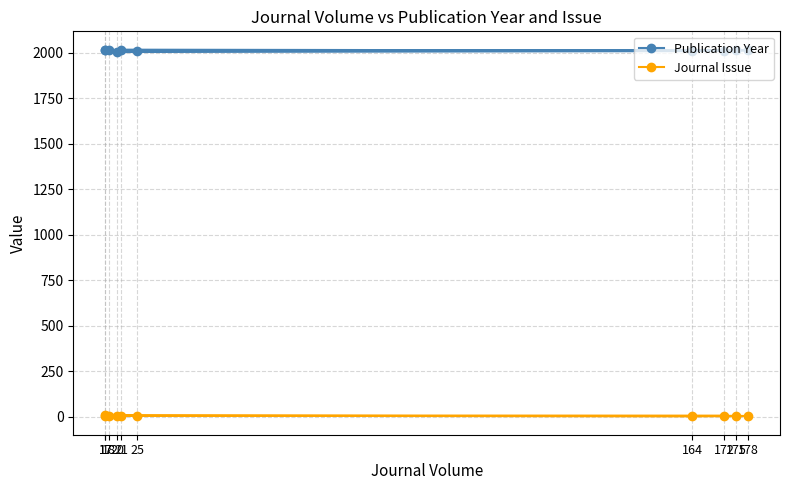

What is the spread (max minus min) of values at 178?

2012